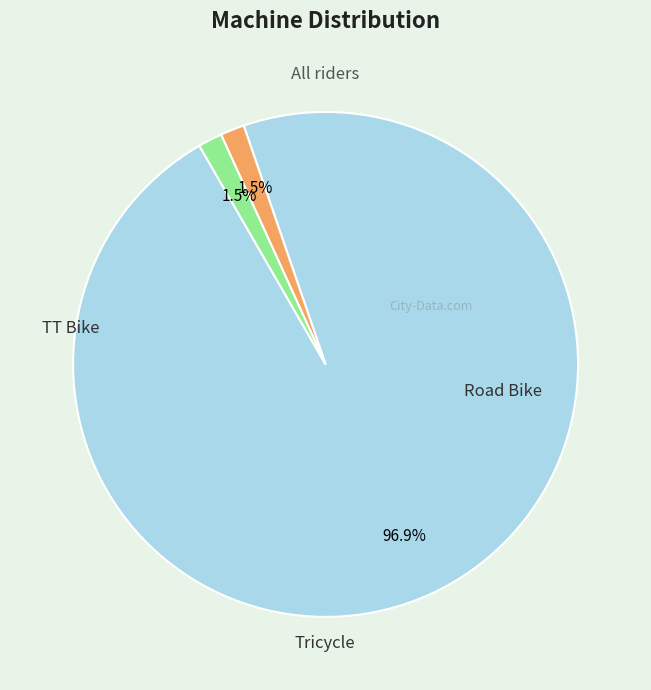

Which has a higher value, Road Bike or TT Bike?

TT Bike